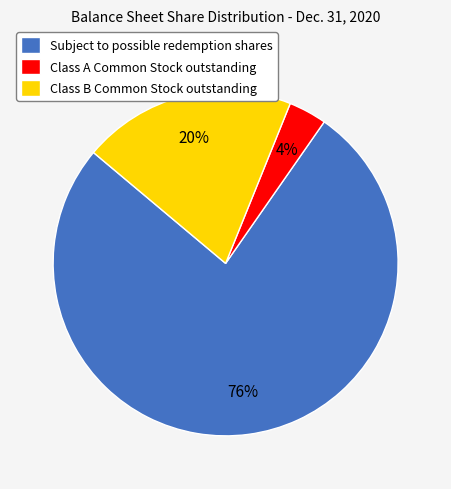

Is it true that Class B Common Stock outstanding is 14% of the pie?

False